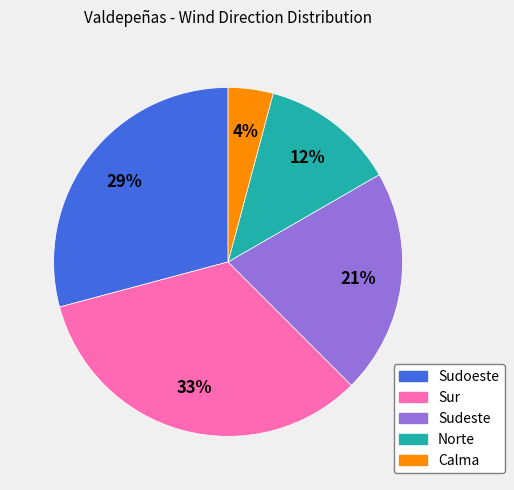

Rank the categories by value from highest to lowest.

Sur, Sudoeste, Sudeste, Norte, Calma